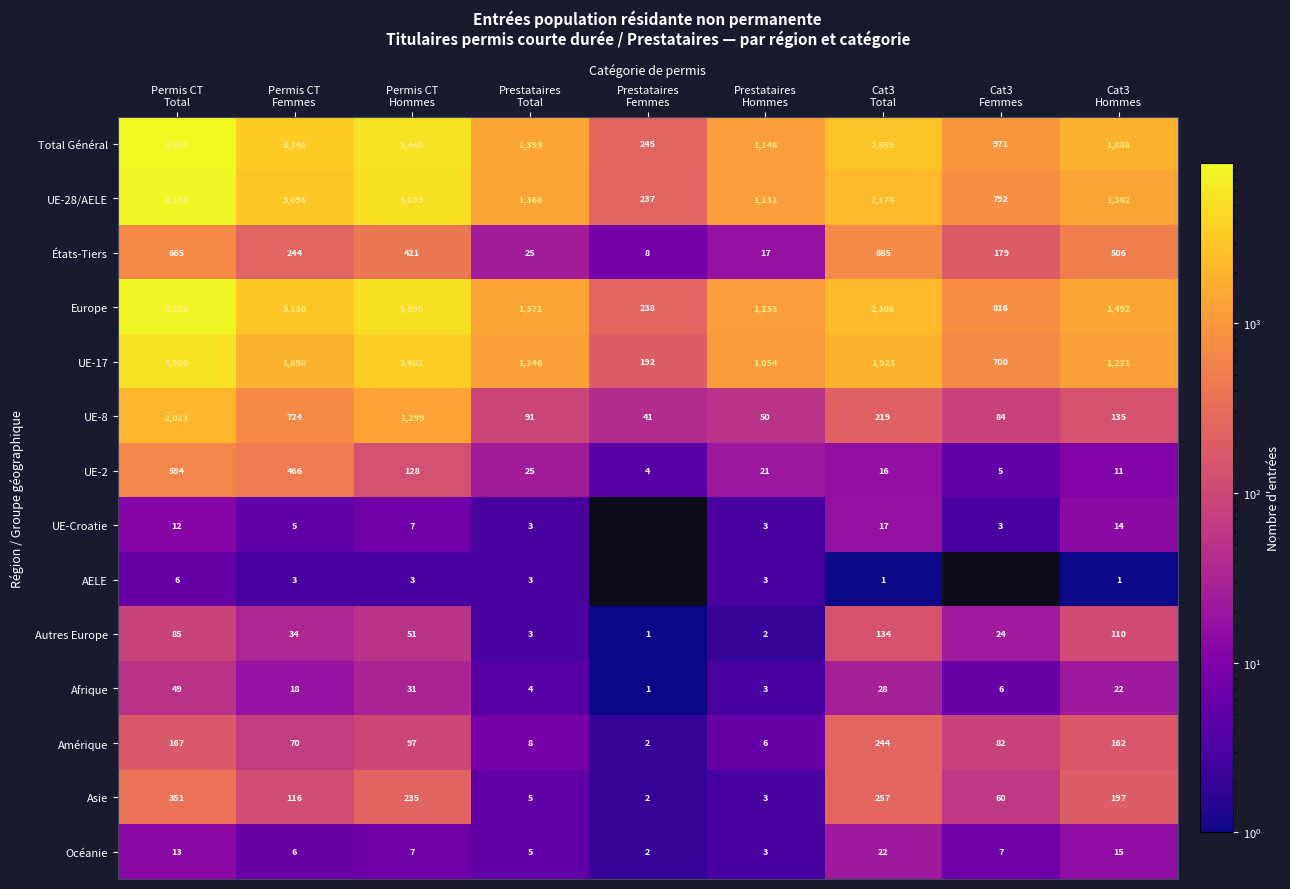

What is the difference between the maximum and minimum values in the Asie series?

349